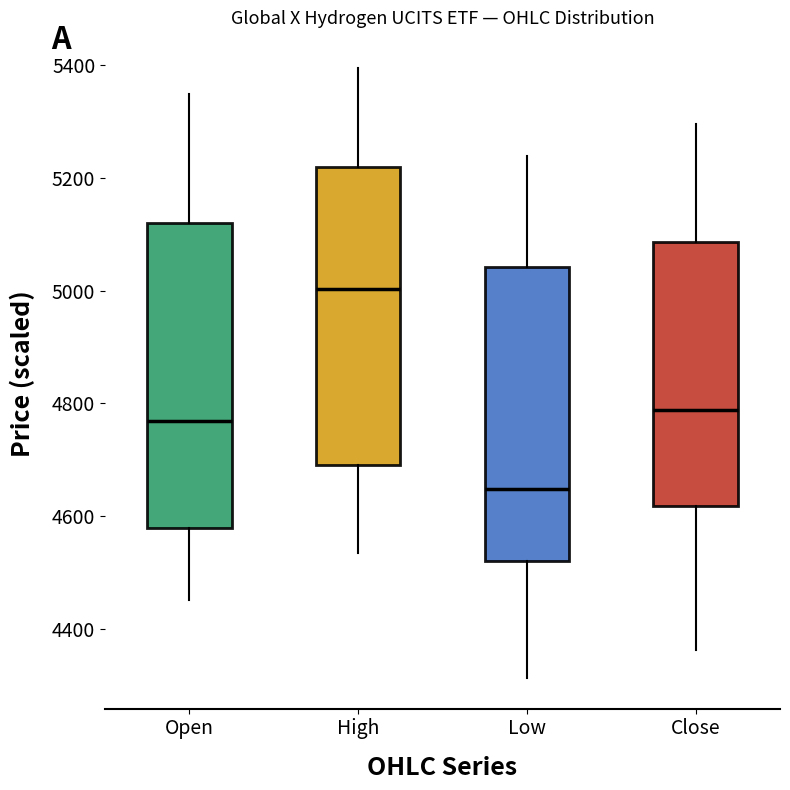

Reading left to right, transcribe this box plot: for each box, give where its median line is, the range the box spans, and where its two whiskers end, as read against the y-axis. The values are not printed on the chart, so give them approximately, as read against the axis.

Open: median 4760, box 4580 to 5120, whiskers 4460 to 5340
High: median 5000, box 4700 to 5220, whiskers 4540 to 5400
Low: median 4640, box 4520 to 5040, whiskers 4320 to 5240
Close: median 4780, box 4620 to 5080, whiskers 4360 to 5300